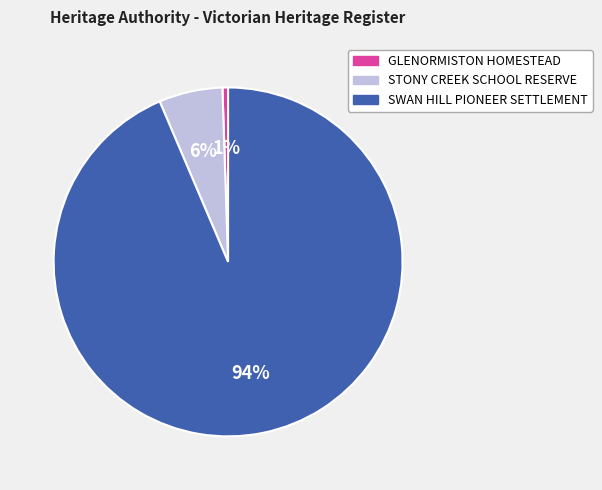

Rank the categories by value from highest to lowest.

SWAN HILL PIONEER SETTLEMENT, STONY CREEK SCHOOL RESERVE, GLENORMISTON HOMESTEAD